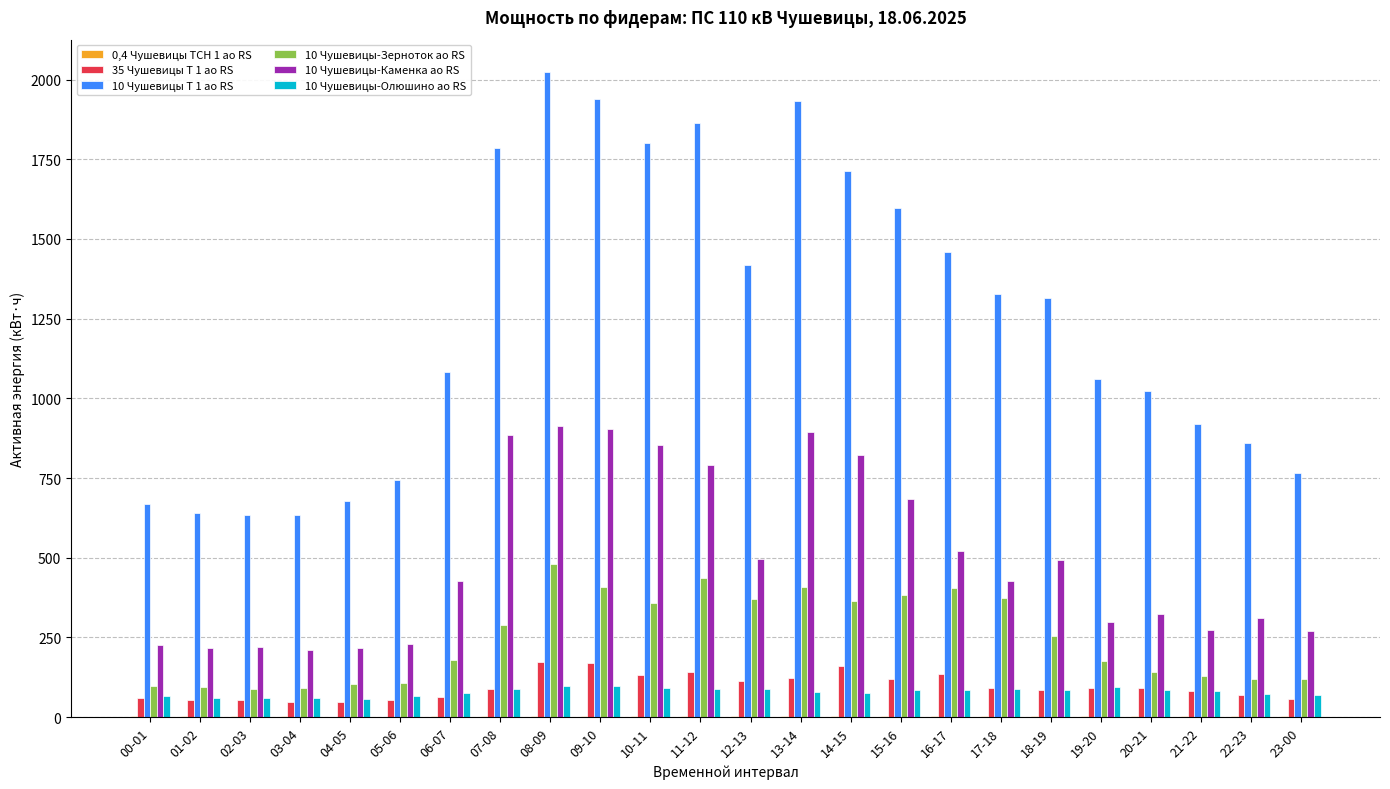

Is the value of 10 Чушевицы-Олюшино ао RS at 00-01 greater than the value of 10 Чушевицы-Каменка ао RS at 02-03?

No